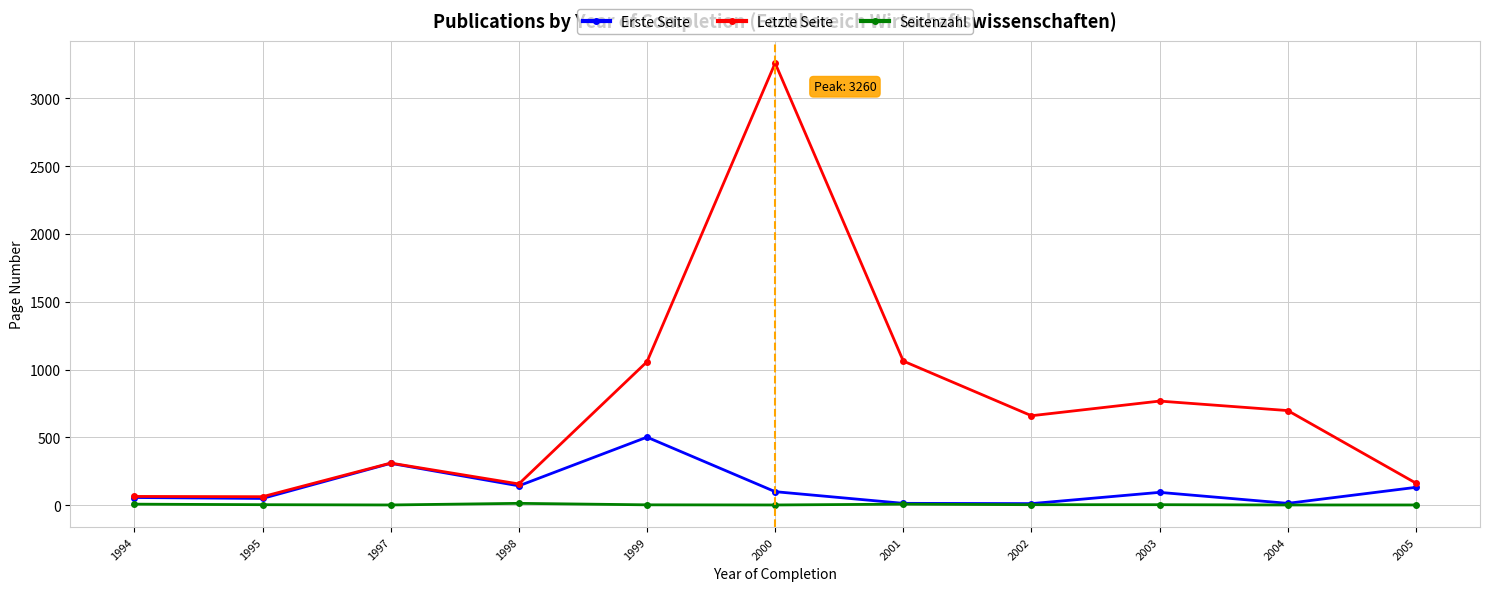

What is the maximum value shown in the chart?

3260